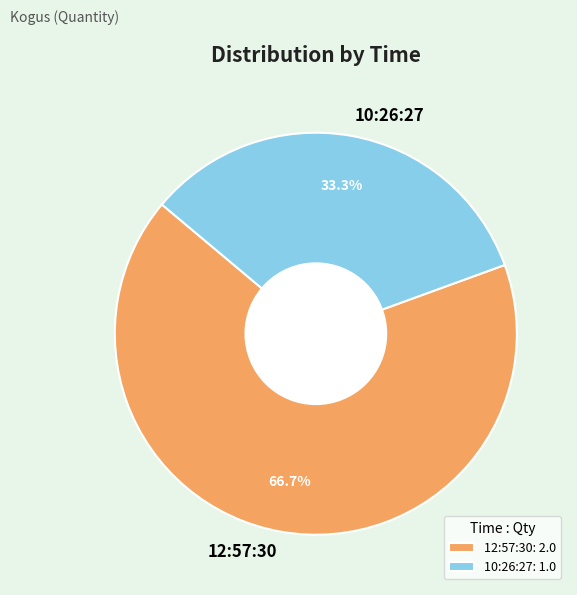

What is the total percentage of 10:26:27 and 12:57:30?

100.0%